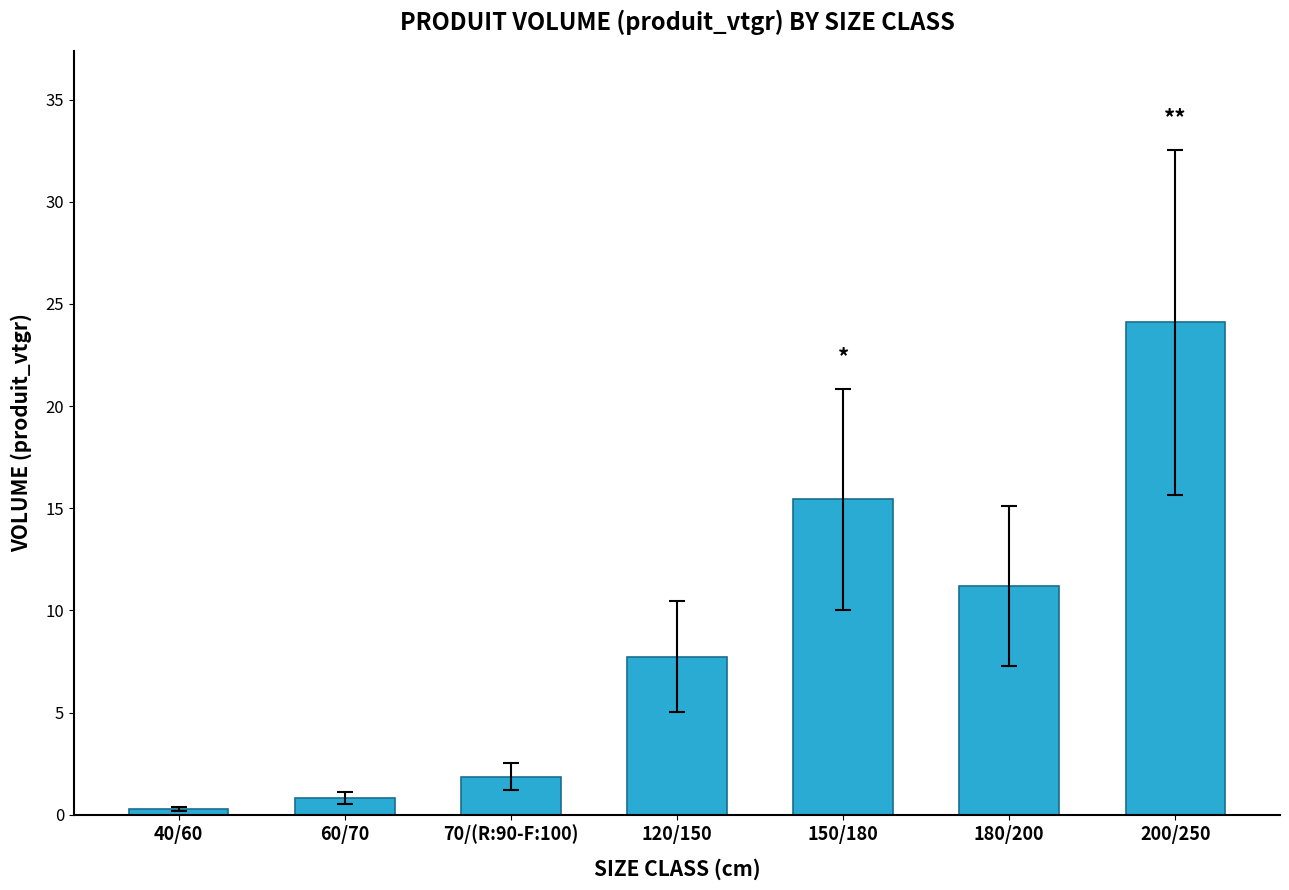

What is the change in value from 70/(R:90-F:100) to 180/200?

+9.3